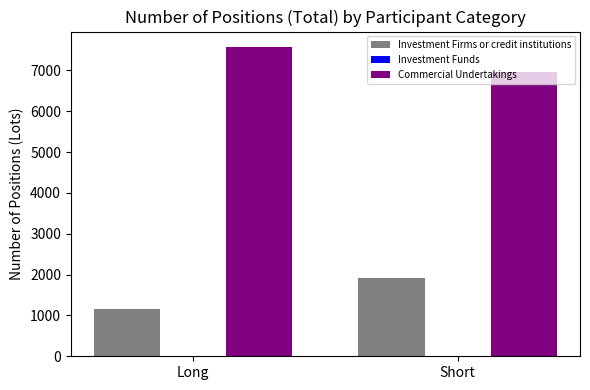

Does the chart contain any negative values?

No